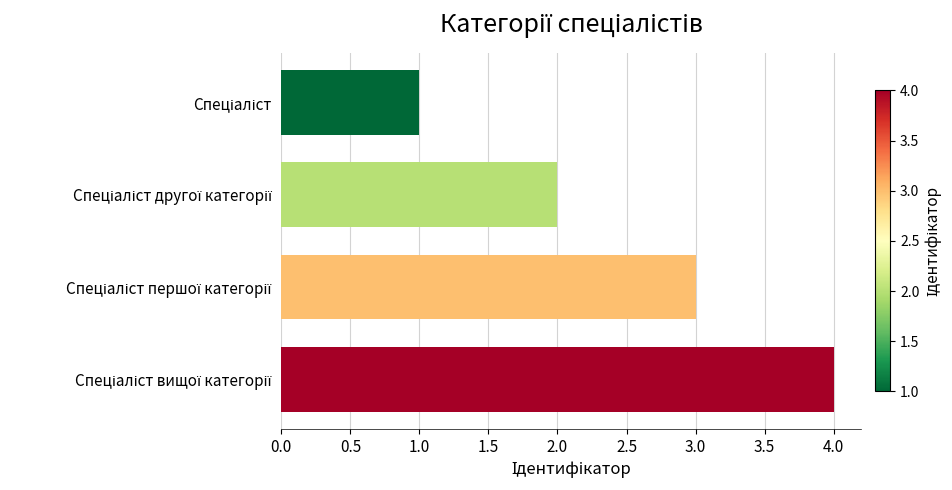

What is the difference between the maximum and minimum values?

3